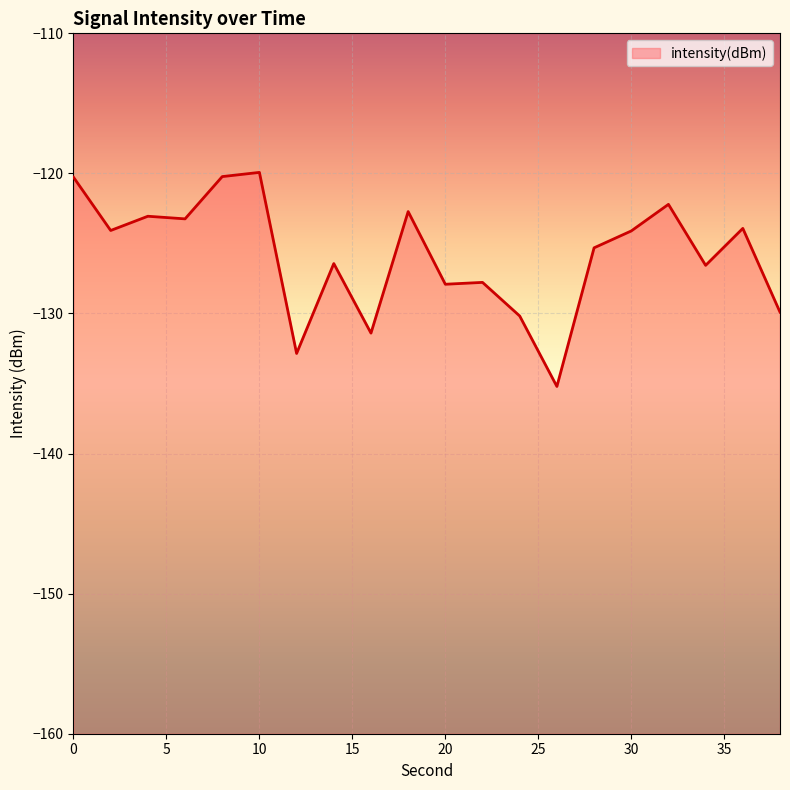

At which label is the value closest to -127?

34